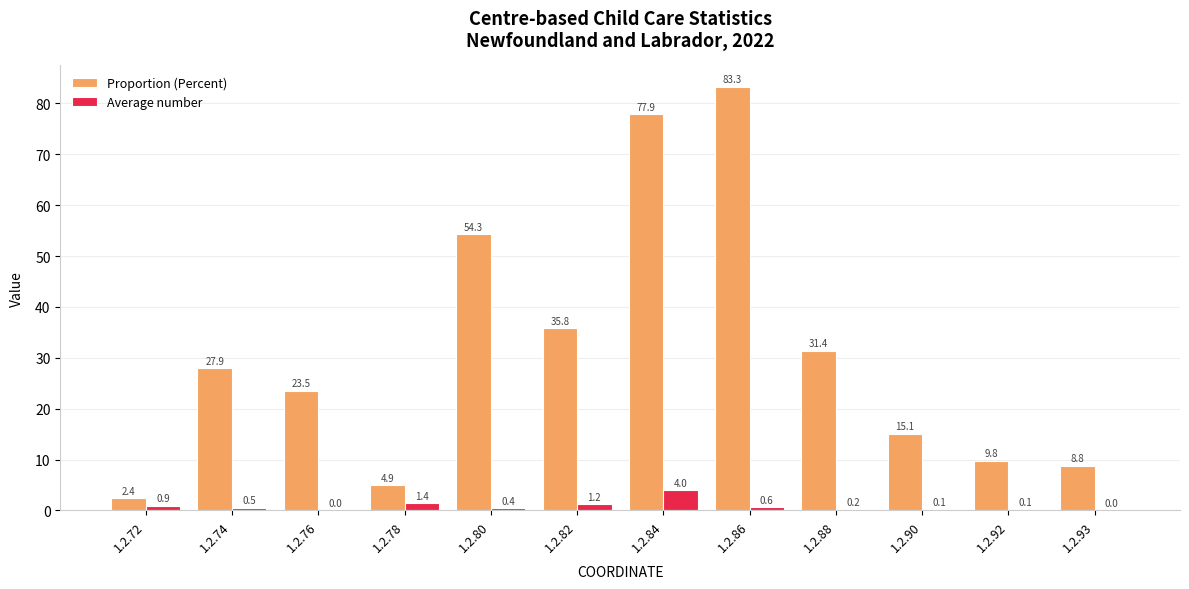

Between 1.2.72 and 1.2.86, which series saw the biggest shift?

Proportion (Percent)